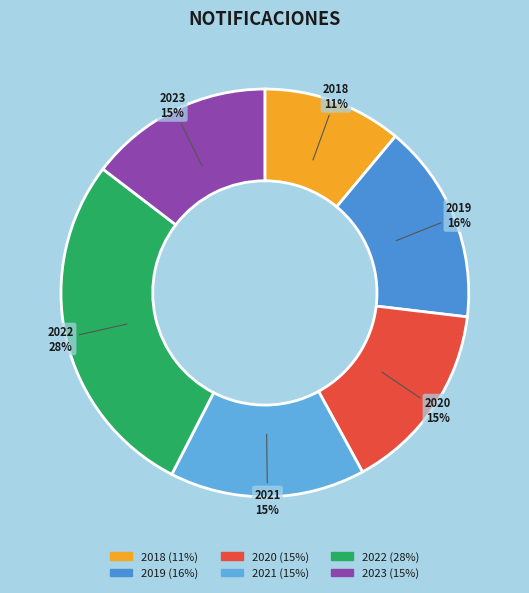

How many segments does this pie chart have?

6